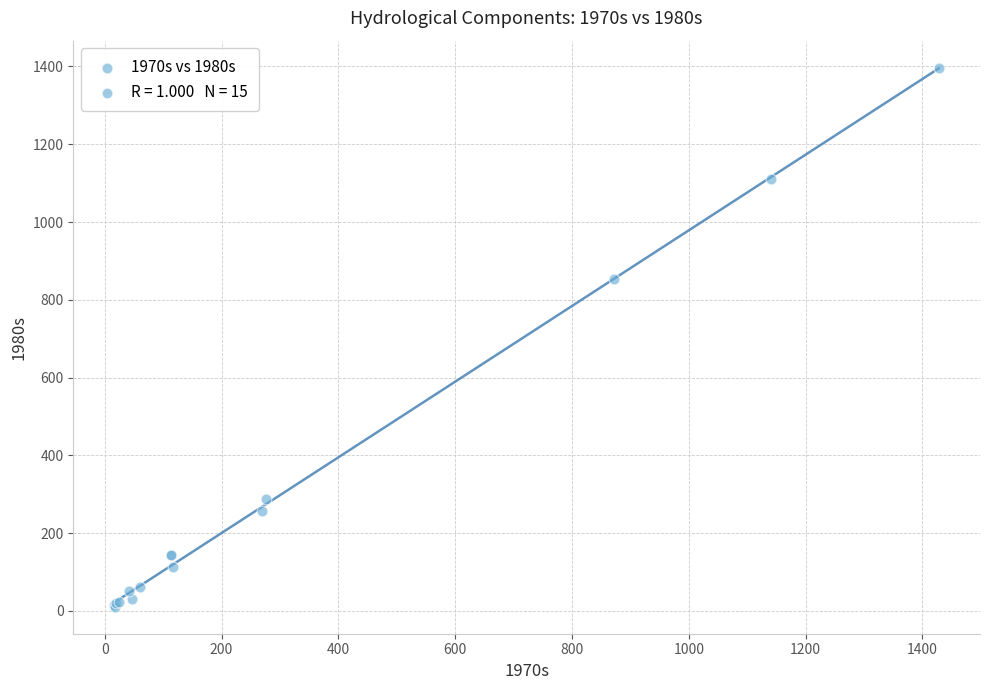

What Y value in the scatter plot is closest to 703?

852.6